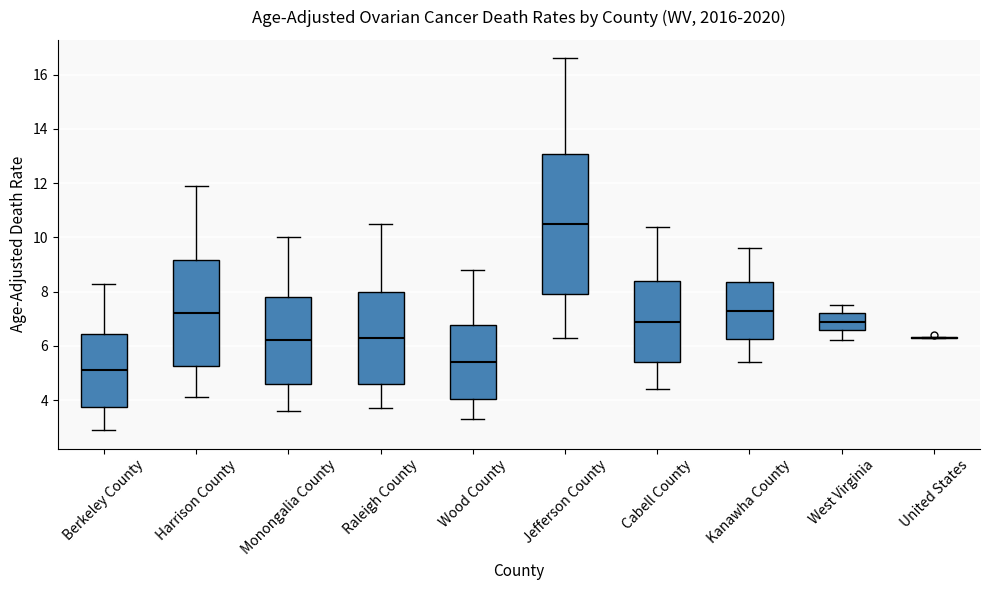

Reading left to right, transcribe this box plot: for each box, give where its median line is, the range the box spans, and where its two whiskers end, as read against the y-axis. The values are not printed on the chart, so give them approximately, as read against the axis.

Berkeley County: median 5.2, box 3.8 to 6.4, whiskers 3.0 to 8.4
Harrison County: median 7.2, box 5.2 to 9.2, whiskers 4.2 to 12.0
Monongalia County: median 6.2, box 4.6 to 7.8, whiskers 3.6 to 10.0
Raleigh County: median 6.4, box 4.6 to 8.0, whiskers 3.8 to 10.6
Wood County: median 5.4, box 4.0 to 6.8, whiskers 3.4 to 8.8
Jefferson County: median 10.6, box 8.0 to 13.0, whiskers 6.4 to 16.6
Cabell County: median 7.0, box 5.4 to 8.4, whiskers 4.4 to 10.4
Kanawha County: median 7.4, box 6.2 to 8.4, whiskers 5.4 to 9.6
West Virginia: median 7.0, box 6.6 to 7.2, whiskers 6.2 to 7.6
United States: box collapsed to a line at 6.4, whiskers 6.2 to 6.4